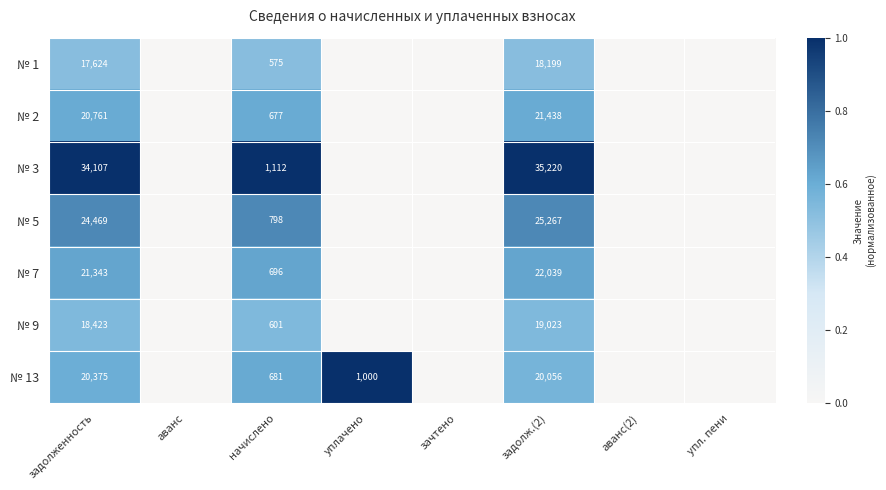

Is it true that № 3 equals 562 at начислено?

False